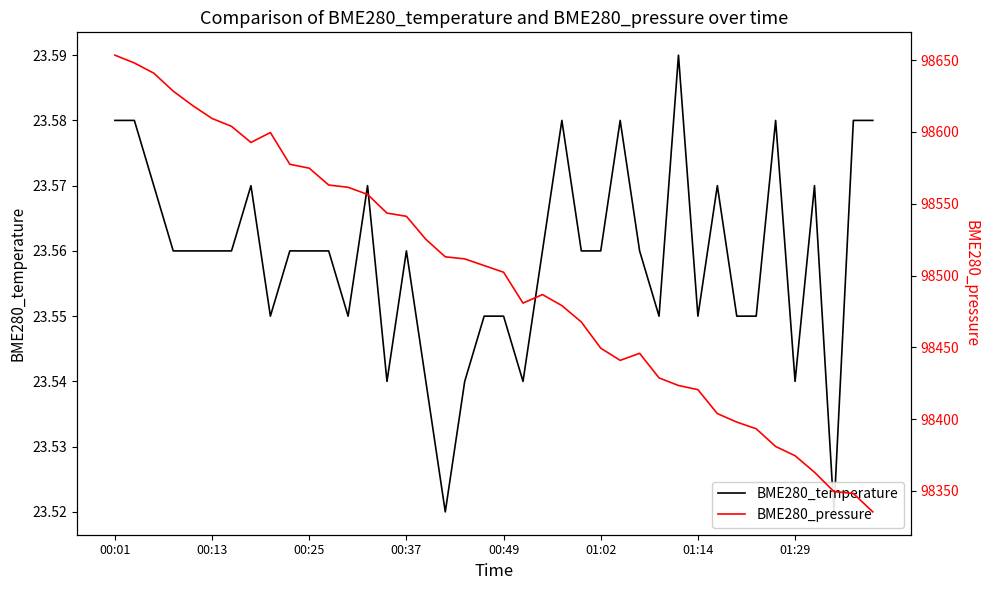

What is the average value of the BME280_pressure series?

98498.5